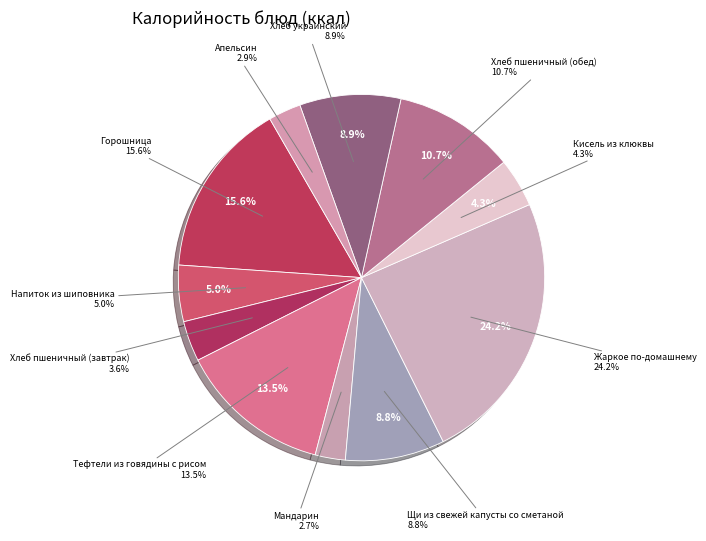

Which slice is the largest?

Жаркое по-домашнему